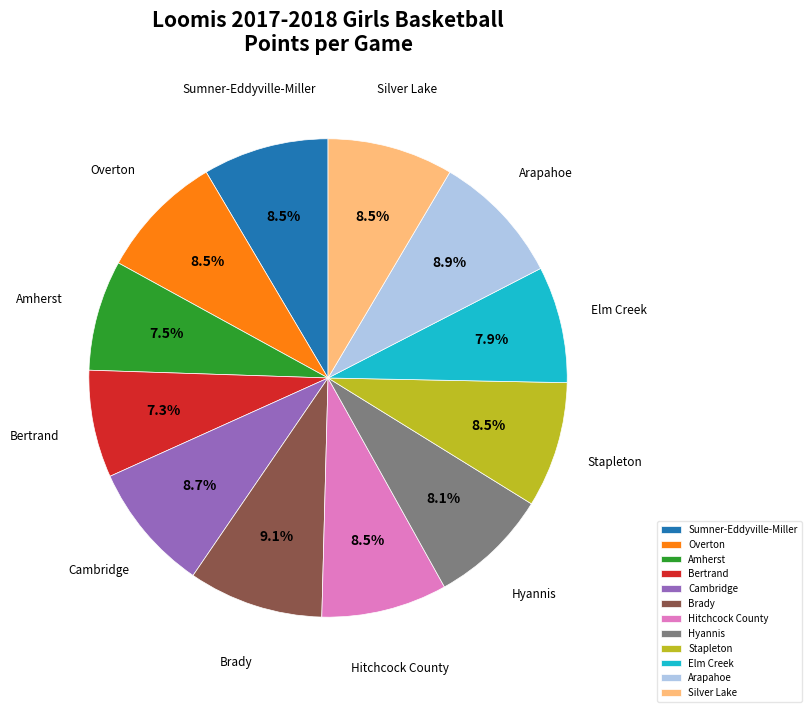

Does any single category account for the majority?

No